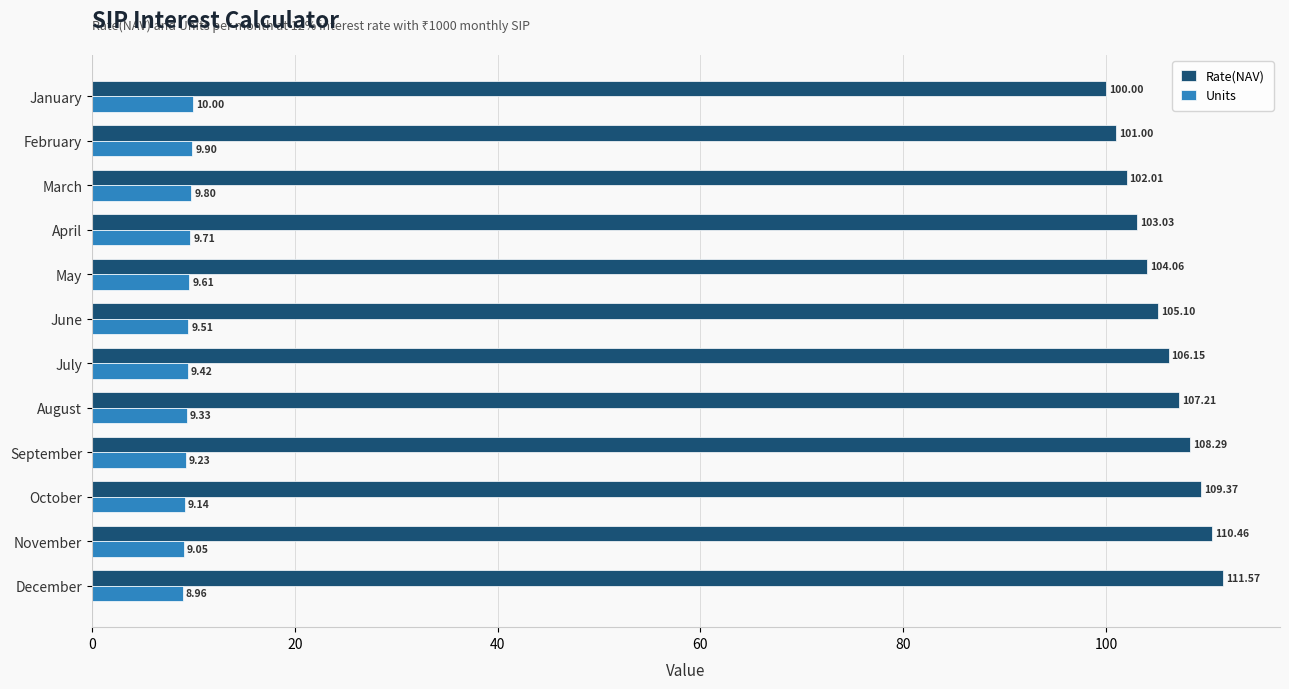

At which label does Rate(NAV) reach its minimum?

January